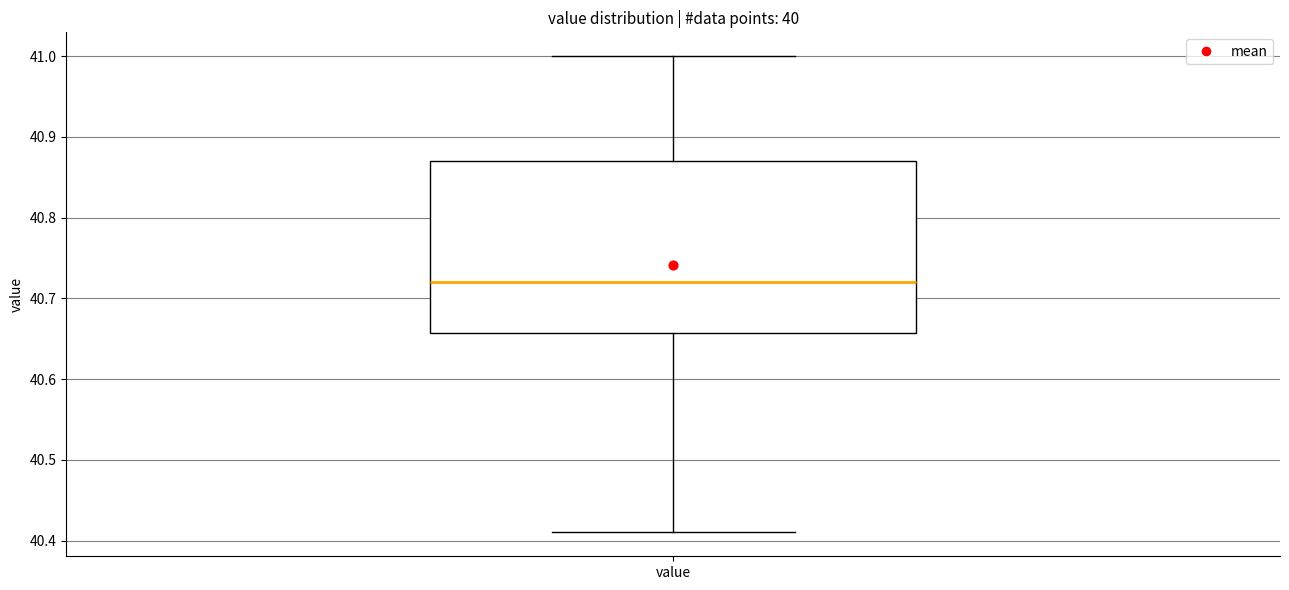

Transcribe this box plot: give where the median line is, the range the box spans, and where the two whiskers end, as read against the y-axis. The values are not printed on the chart, so give them approximately, as read against the axis.

median 40.72, box 40.66 to 40.87, whiskers 40.41 to 41.00